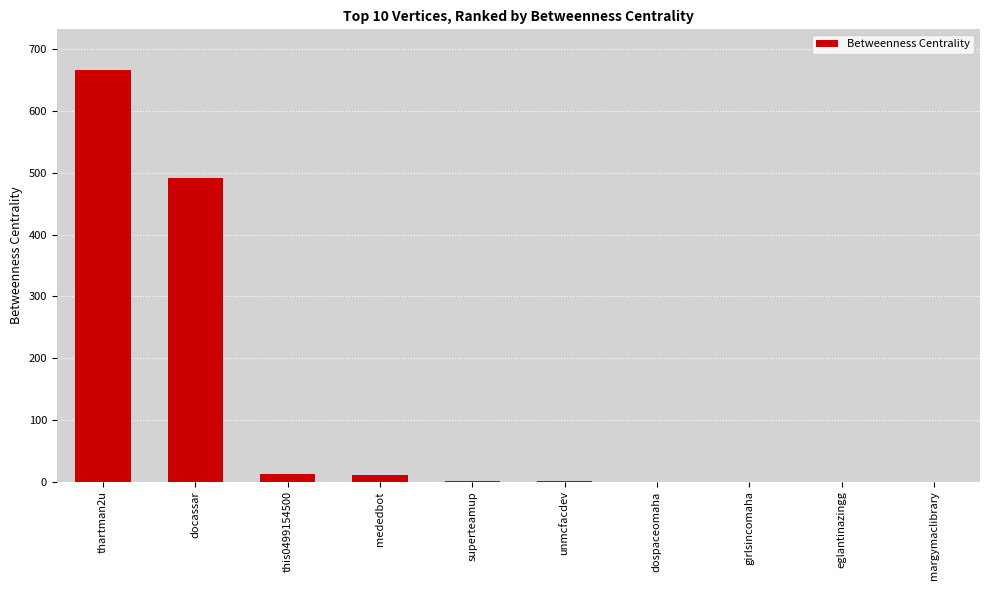

The value at margymaclibrary is -204.1. True or false?

False